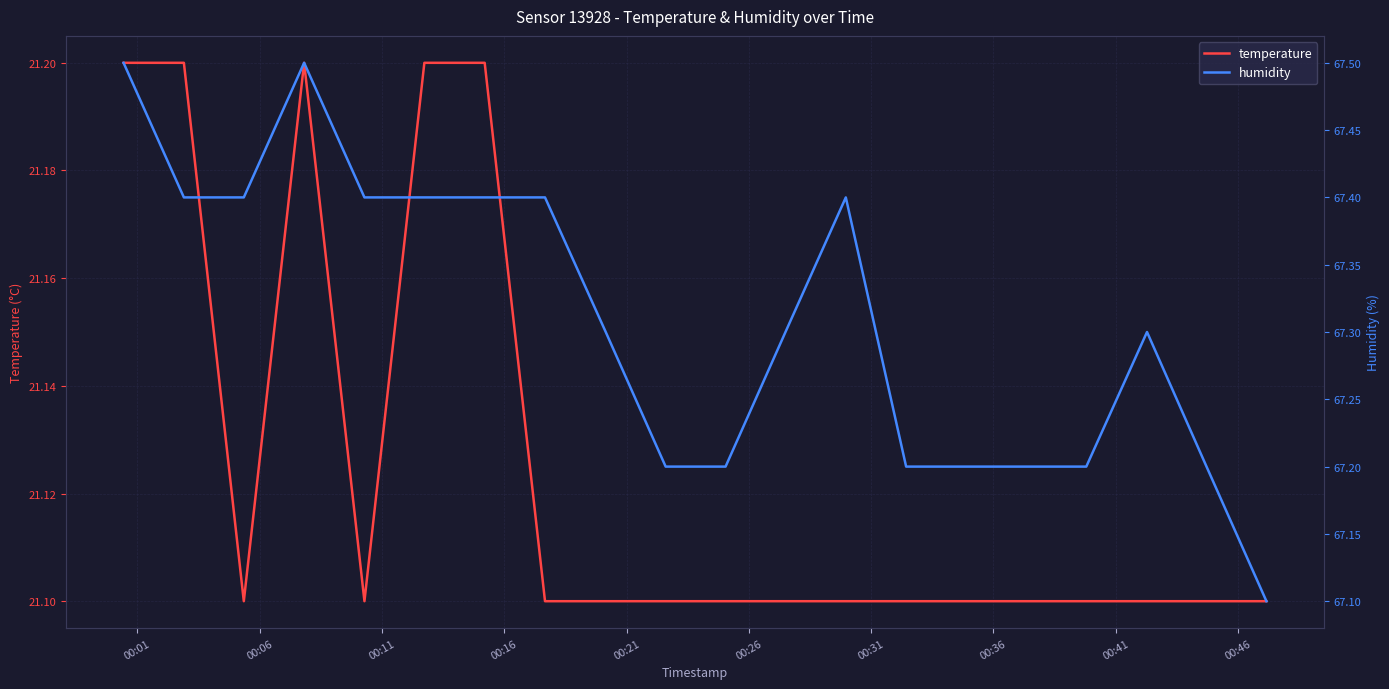

What is the maximum value for humidity?

67.5